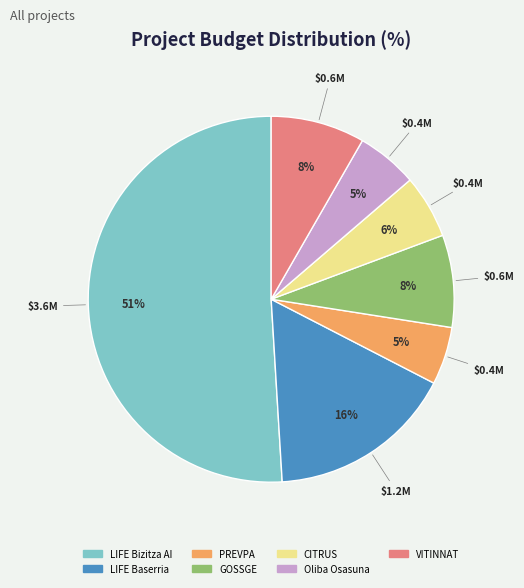

How many slices are in this pie chart?

7